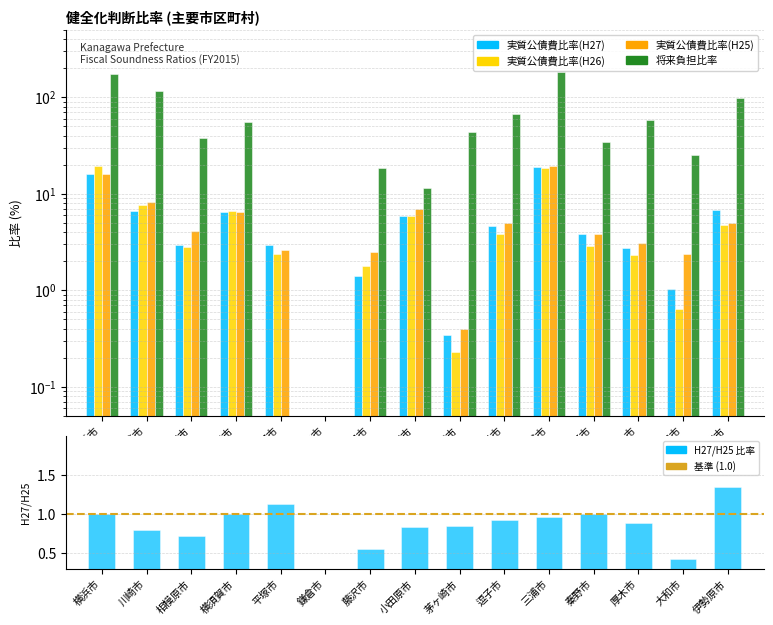

The value of 実質公債費比率(H27) at 平塚市 is 1.5. True or false?

False